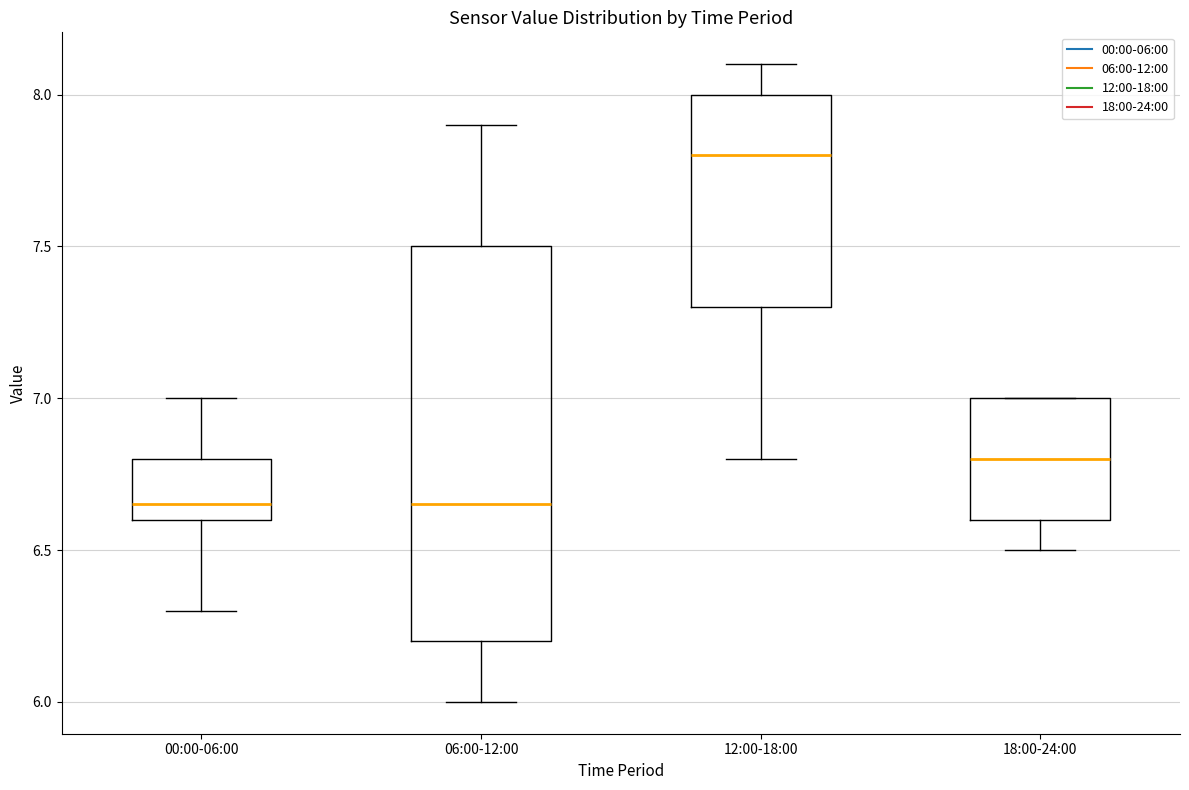

Which box has the highest median line?

12:00-18:00